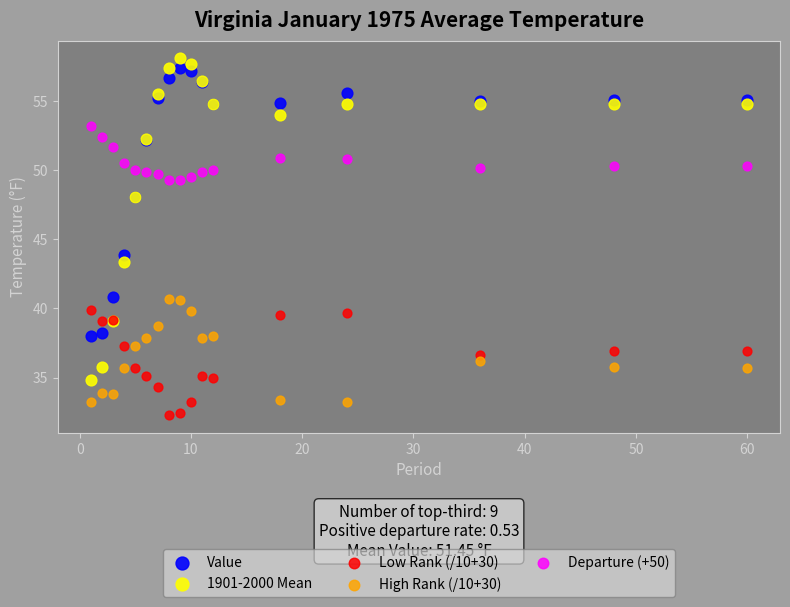

Which series has the largest Y range (max minus min)?

1901-2000 Mean